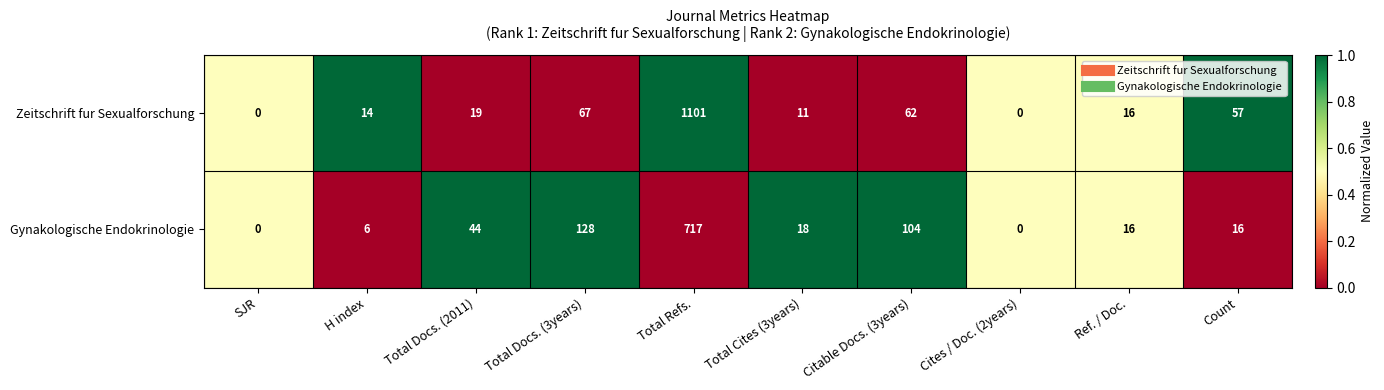

What is the difference between the Gynakologische Endokrinologie values at SJR and Total Cites (3years)?

18